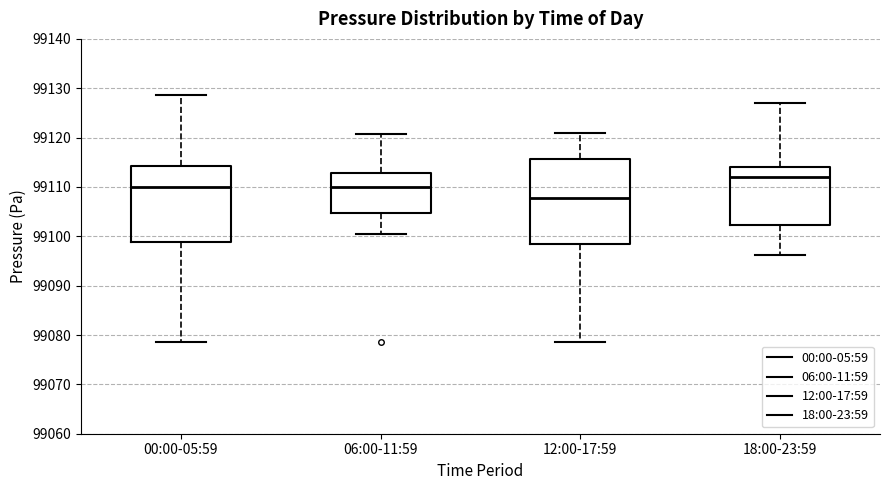

Reading left to right, transcribe this box plot: for each box, give where its median line is, the range the box spans, and where its two whiskers end, as read against the y-axis. The values are not printed on the chart, so give them approximately, as read against the axis.

00:00-05:59: median 99110, box 99099 to 99114, whiskers 99079 to 99129
06:00-11:59: median 99110, box 99105 to 99113, whiskers 99100 to 99121
12:00-17:59: median 99108, box 99098 to 99116, whiskers 99079 to 99121
18:00-23:59: median 99112, box 99102 to 99114, whiskers 99096 to 99127